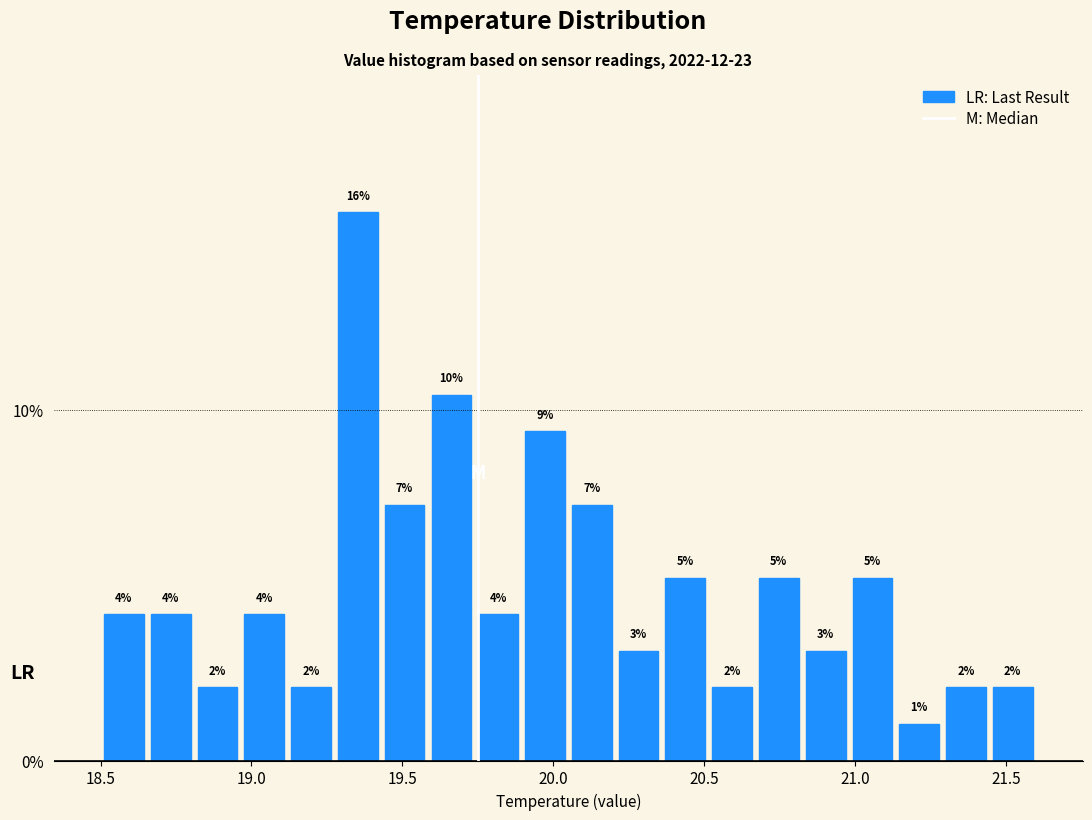

Around what value on the x-axis is the tallest bar? Give the approximate position of its centre, as read against the axis.

19.35